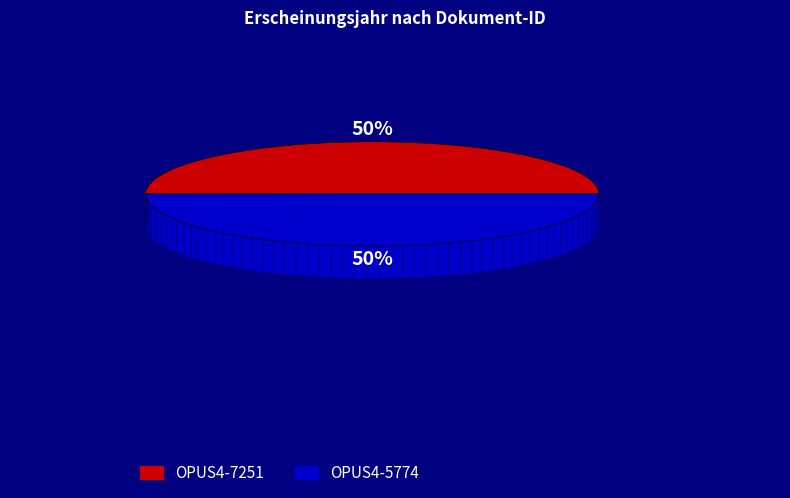

How much of the chart is everything except OPUS4-7251?

50.0%